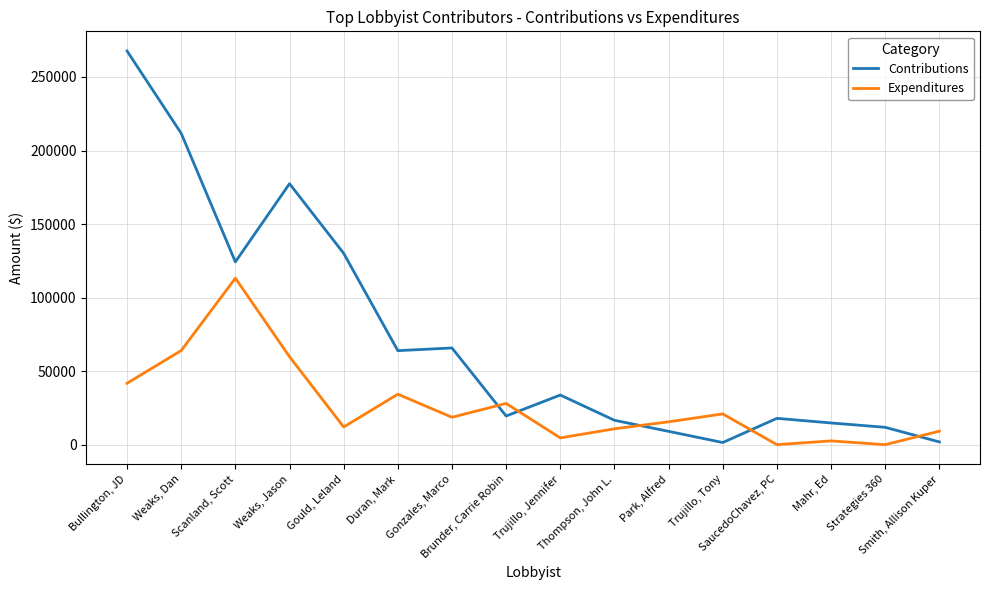

Which series ends up on top after the final intersection of Expenditures and Contributions?

Expenditures